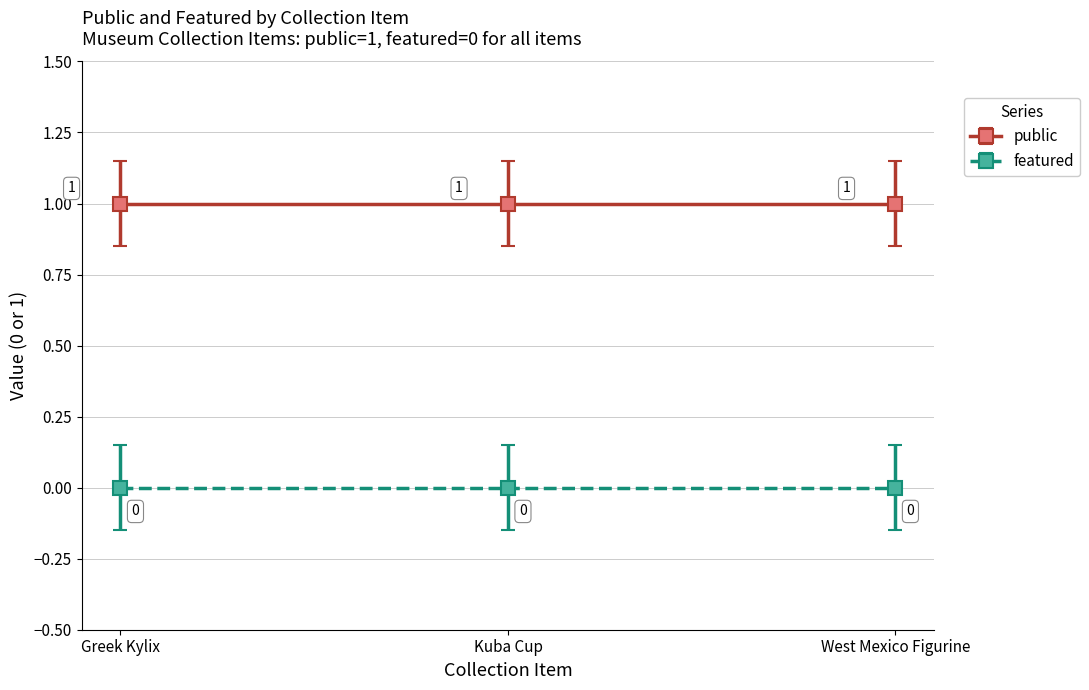

Which series changed the most between Greek Kylix and West Mexico Figurine?

public